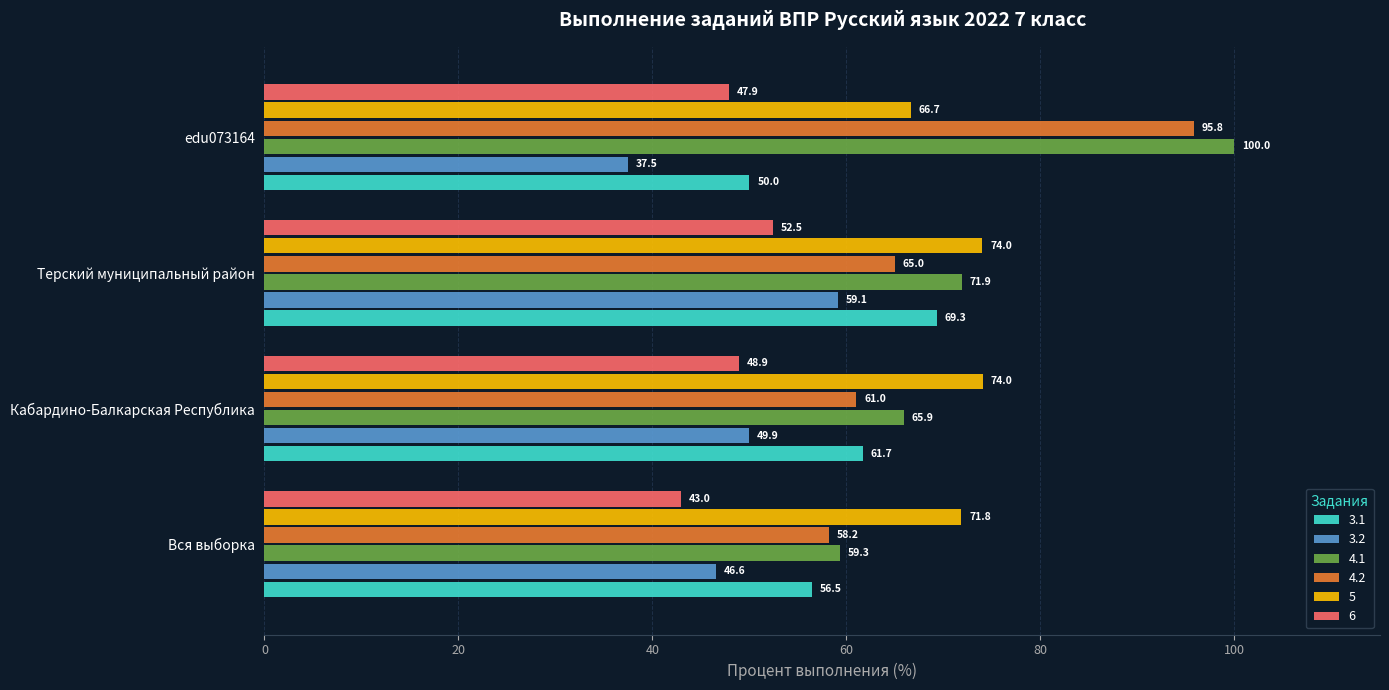

What is the maximum value shown in the chart?

100.0